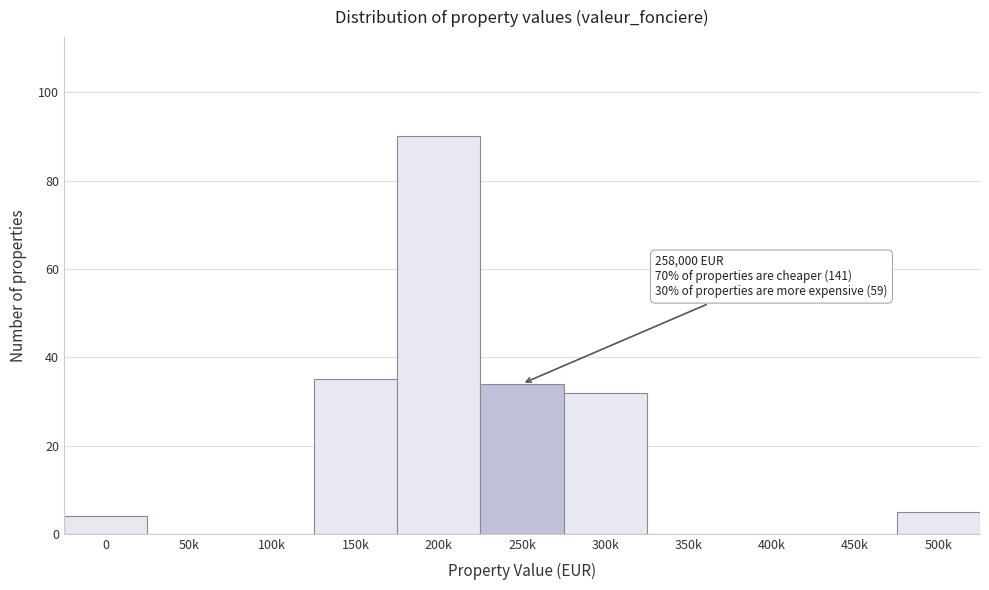

Reading right to left, extract all data points from this chart.

500k=5	450k=0	400k=0	350k=0	300k=32	250k=34	200k=90	150k=35	100k=0	50k=0	0=4